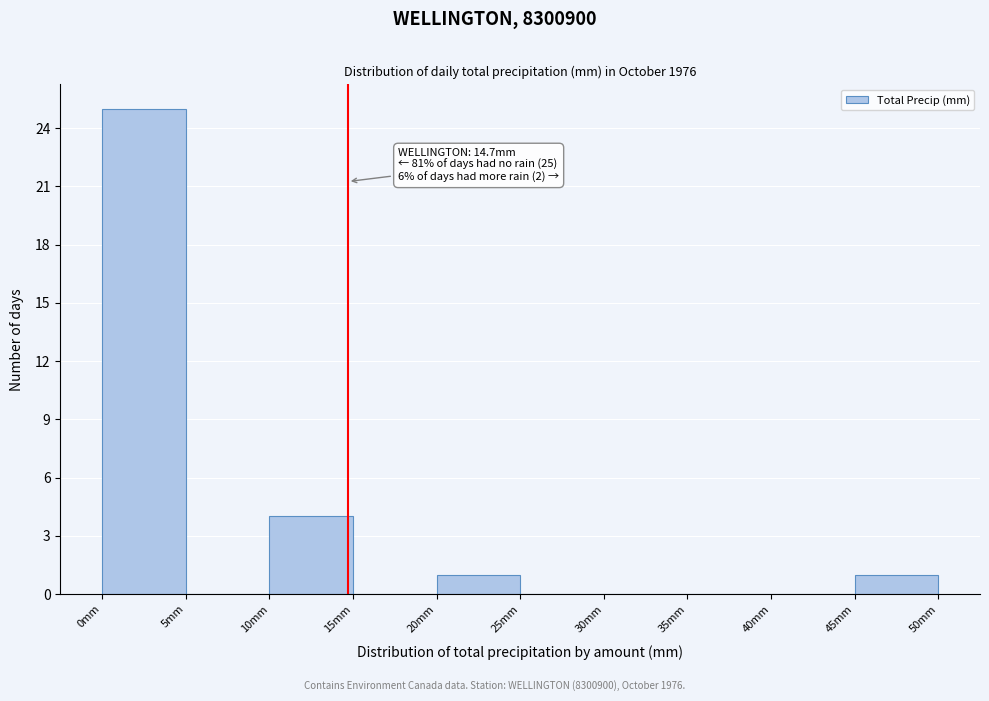

Over which range of the x-axis is the bar tallest?

0 to 5